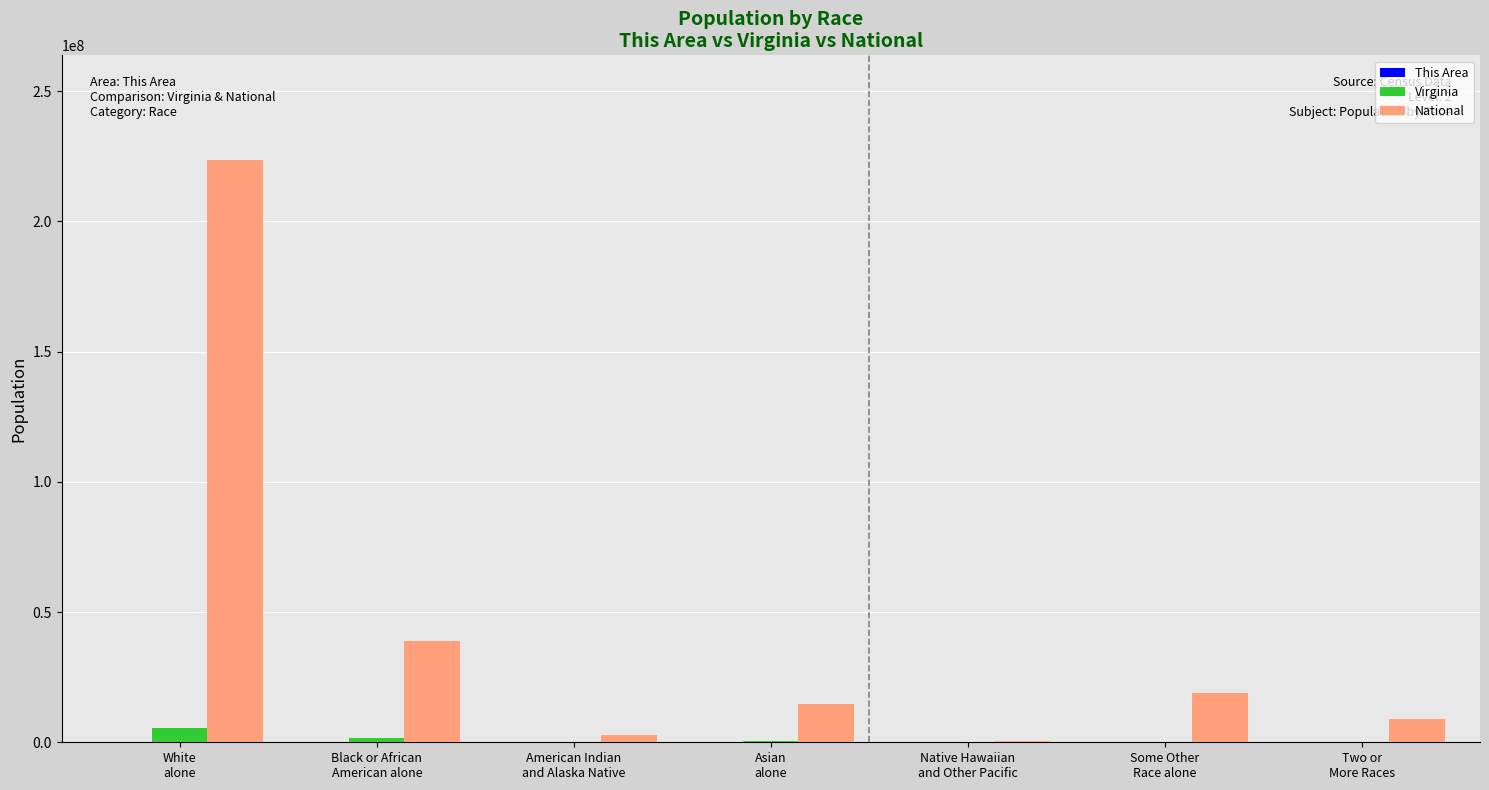

What is the maximum value for National?

223553265